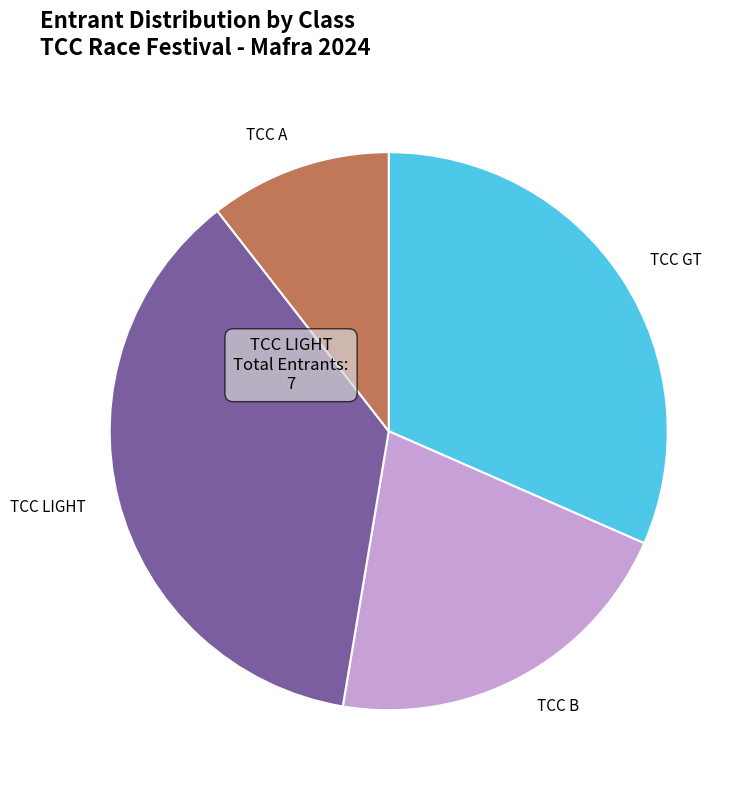

How many segments does this pie chart have?

4